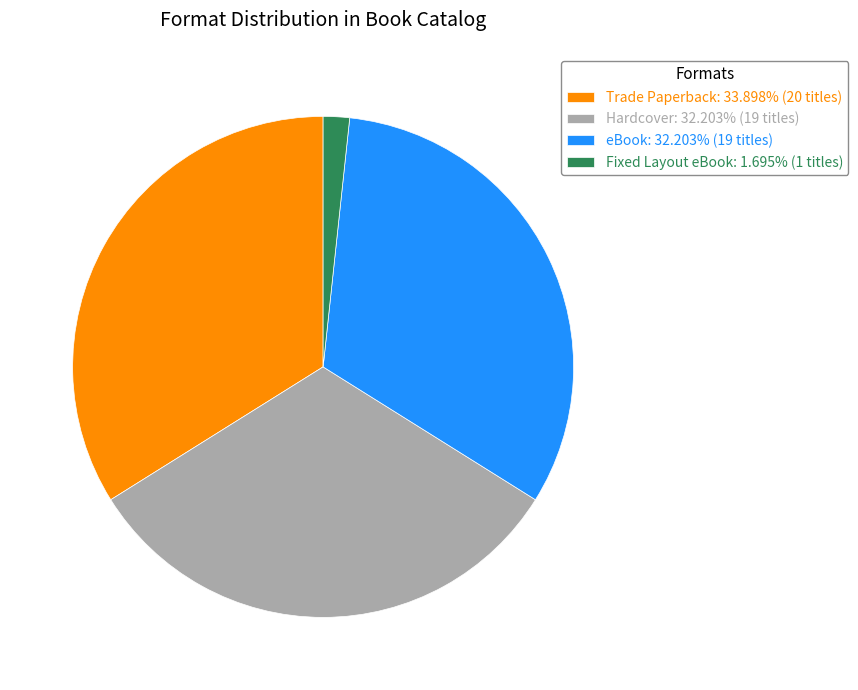

Combined, do Trade Paperback: 33.898% (20 titles) and Fixed Layout eBook: 1.695% (1 titles) account for over 50%?

No